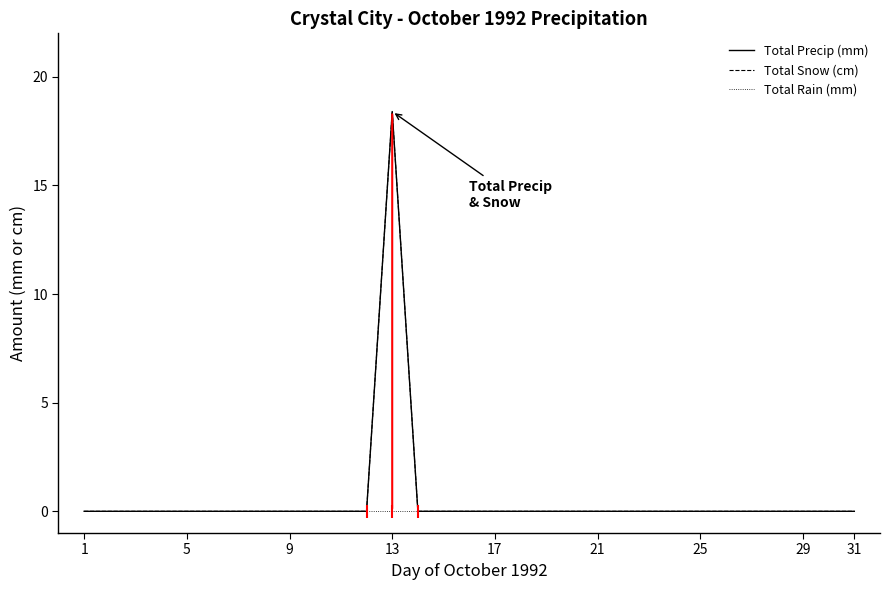

Rank the series by their maximum value, from lowest to highest.

Total Rain (mm), Total Precip (mm), Total Snow (cm)